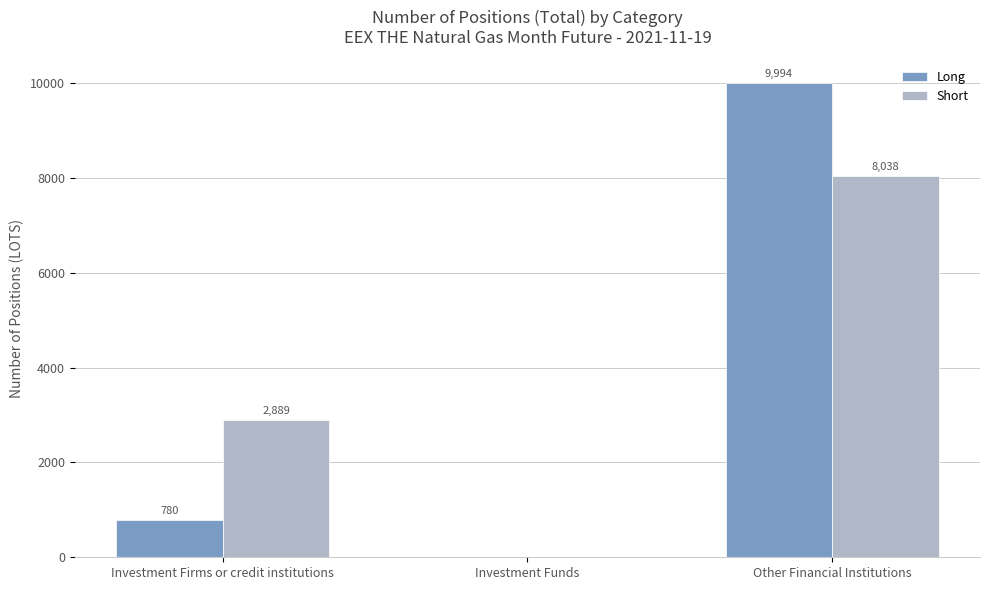

What is the sum of the Short values at Other Financial Institutions and Investment Funds?

8038.0